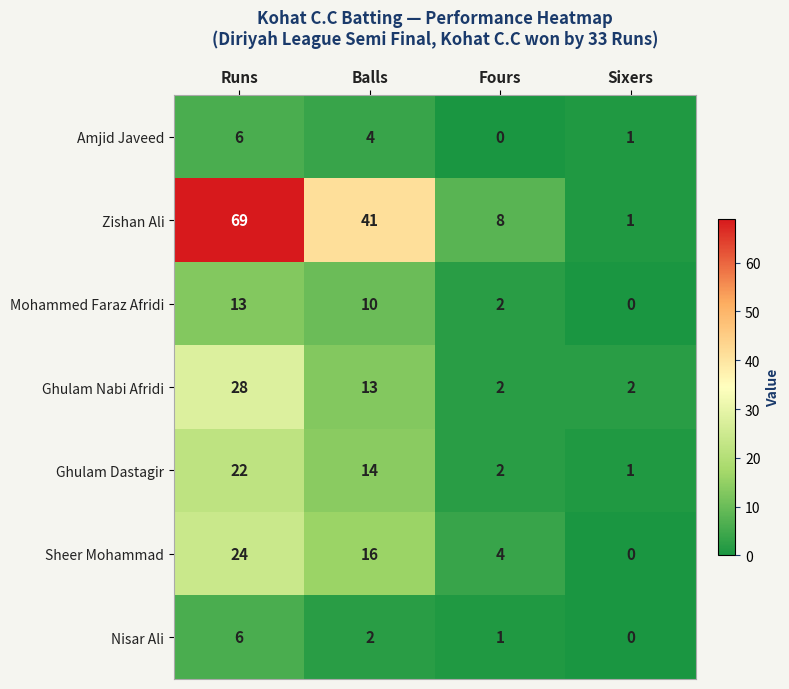

Where does the Amjid Javeed series first go above 4?

Runs